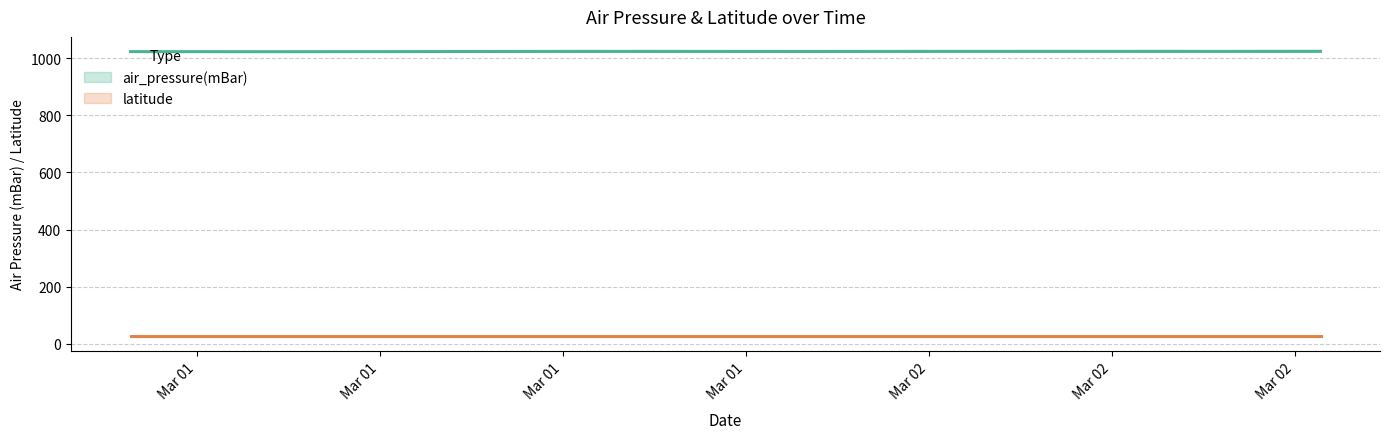

Reading right to left, transcribe all the data shown in this chart.

air_pressure(mBar): 1024.7	1024.8	1024.4	1023.9	1023.5	1023.1	1022.9	1023.2	1023.5	1023.9	1024.3	1024.5	1024.6	1024.5	1024.1	1023.4	1023.1	1022.8	1022.6	1022.8	1023.1	1023.7	1024.3	1025.0	1024.9	1024.5	1024.0	1023.6	1023.1	1022.4	1022.1	1022.1	1022.4	1022.8	1023.1	1023.4	1023.5	1023.2	1022.5	1022.0
latitude: 25.9	25.9	25.9	25.9	25.9	25.9	25.9	25.9	25.9	25.9	25.9	25.9	25.9	25.9	25.9	25.9	25.9	25.9	25.9	25.9	25.9	25.9	25.9	25.9	25.9	25.9	25.9	25.9	25.9	25.9	25.9	25.9	25.9	25.9	25.9	25.9	25.9	25.9	25.9	25.9